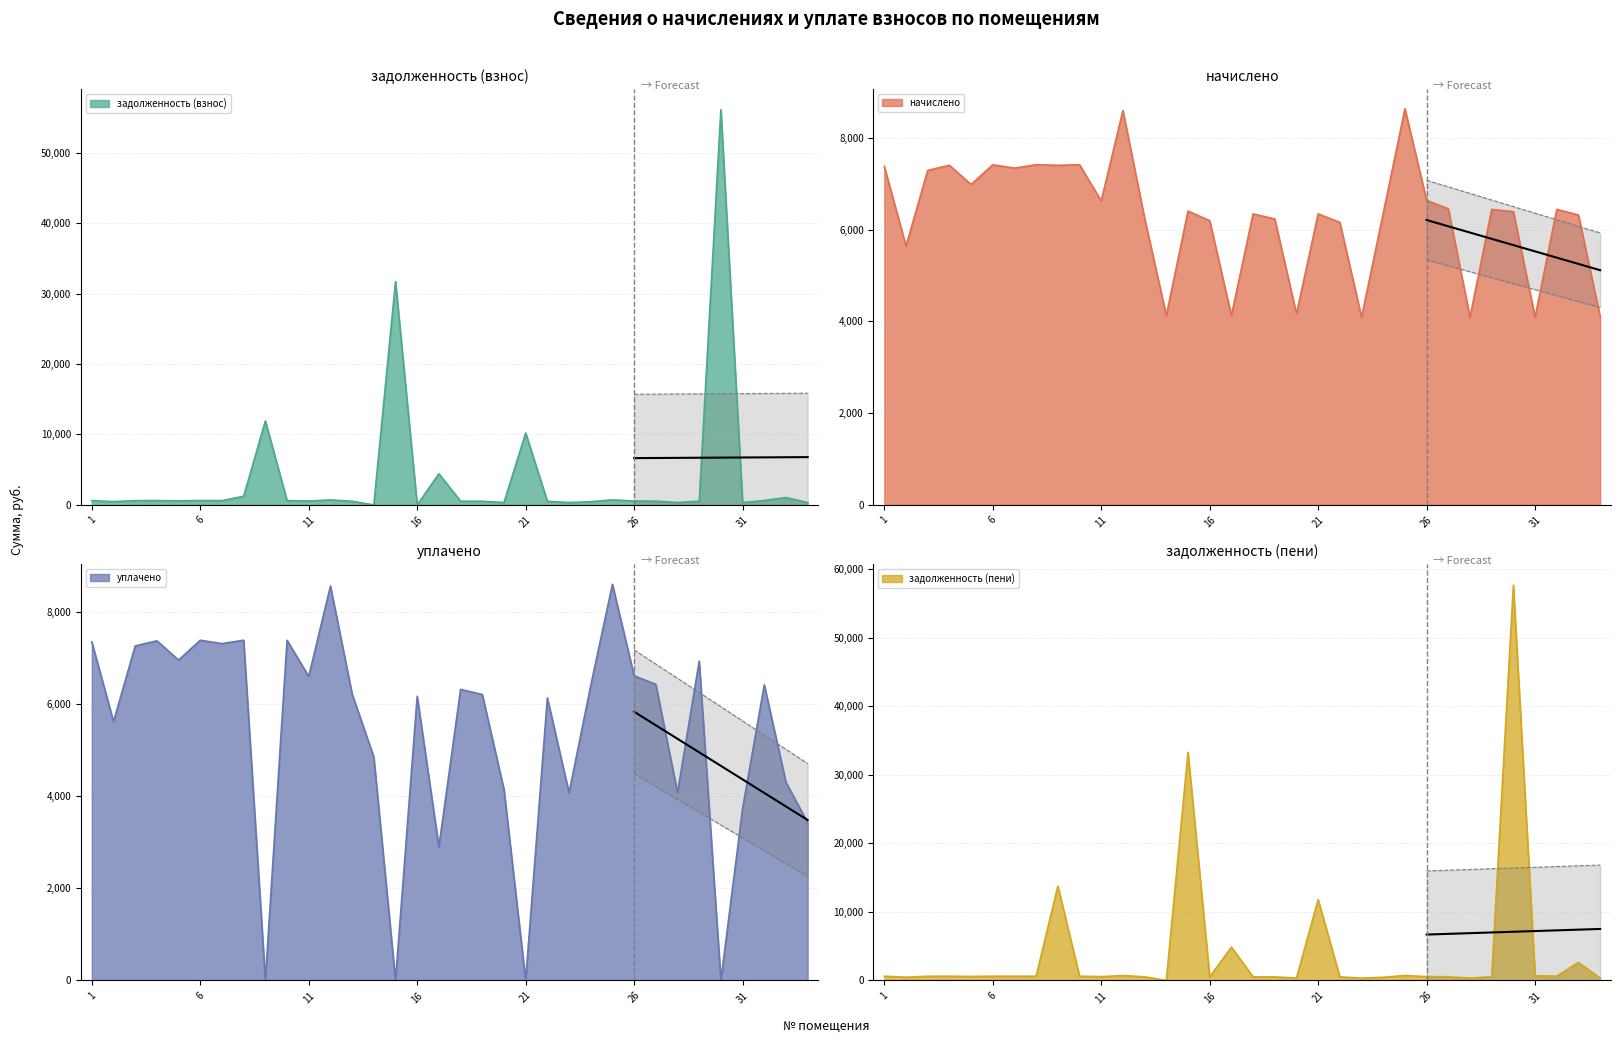

Which series has the widest spread of values?

задолженность (пени)